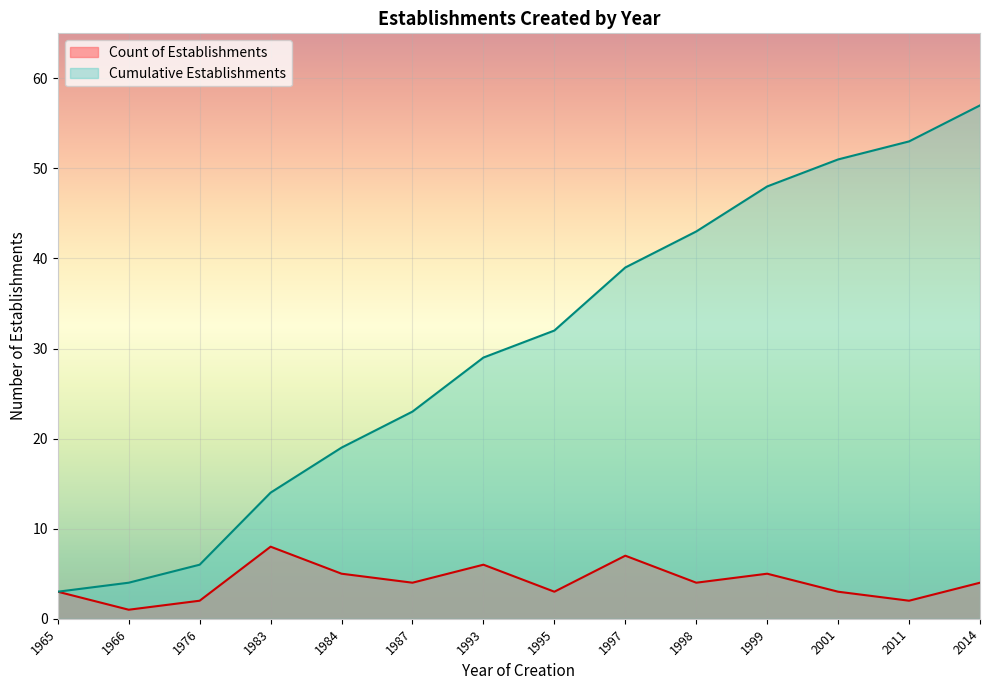

Rank the series by their maximum value, from lowest to highest.

Count of Establishments, Cumulative Establishments